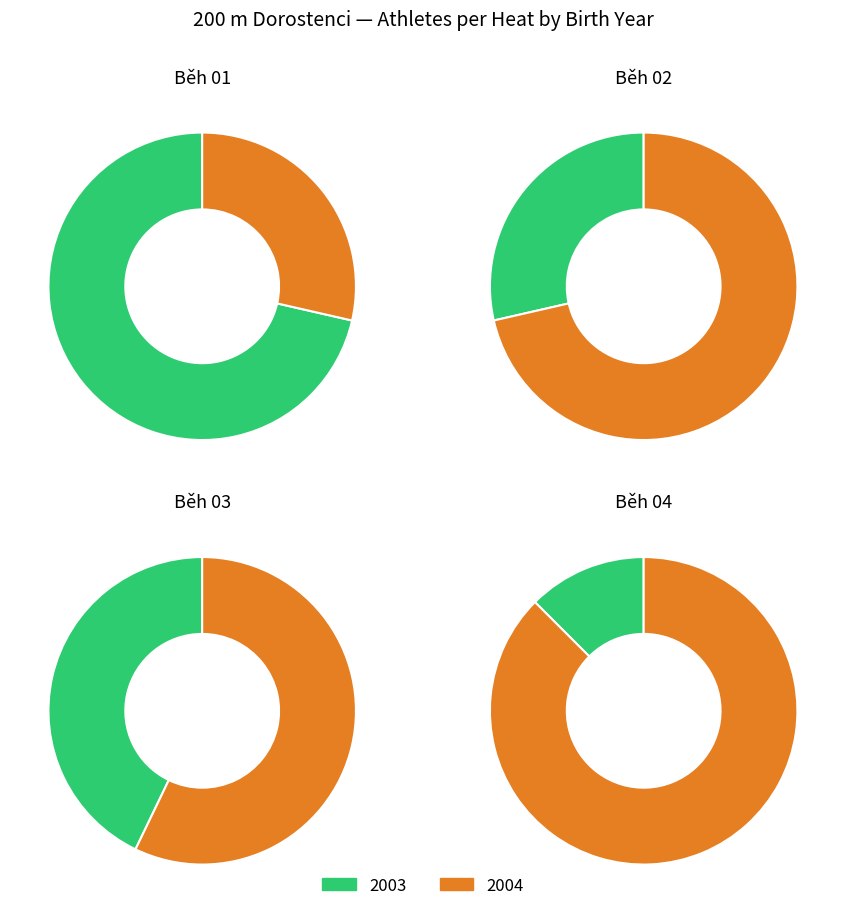

Rank the series by their maximum value, from highest to lowest.

Běh 01, Běh 02, Běh 04, Běh 03